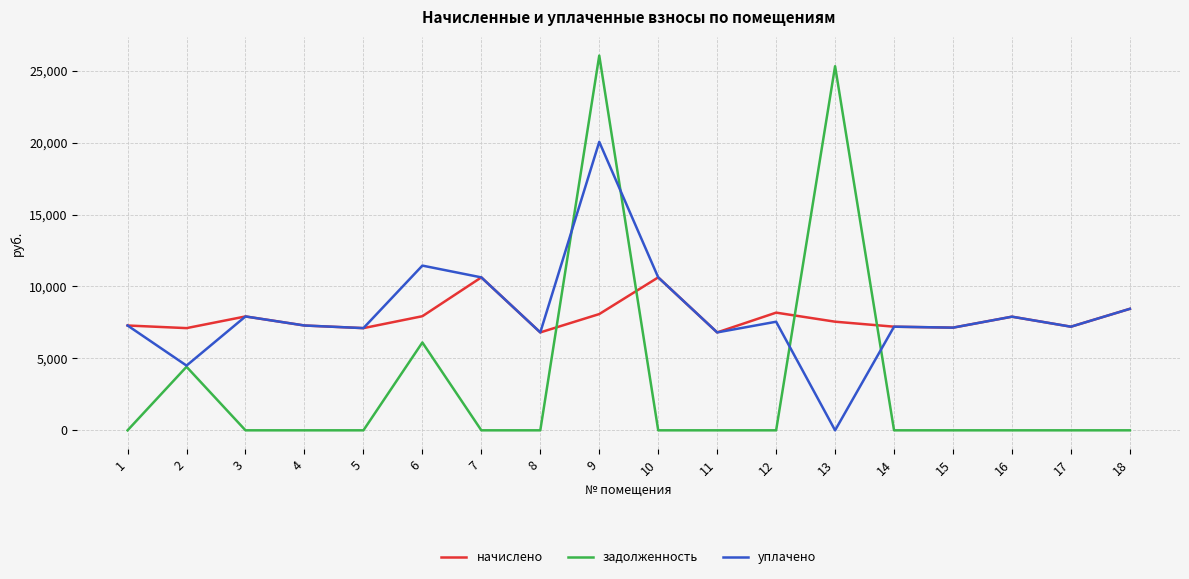

What is the spread (max minus min) of values at 1?

7286.4